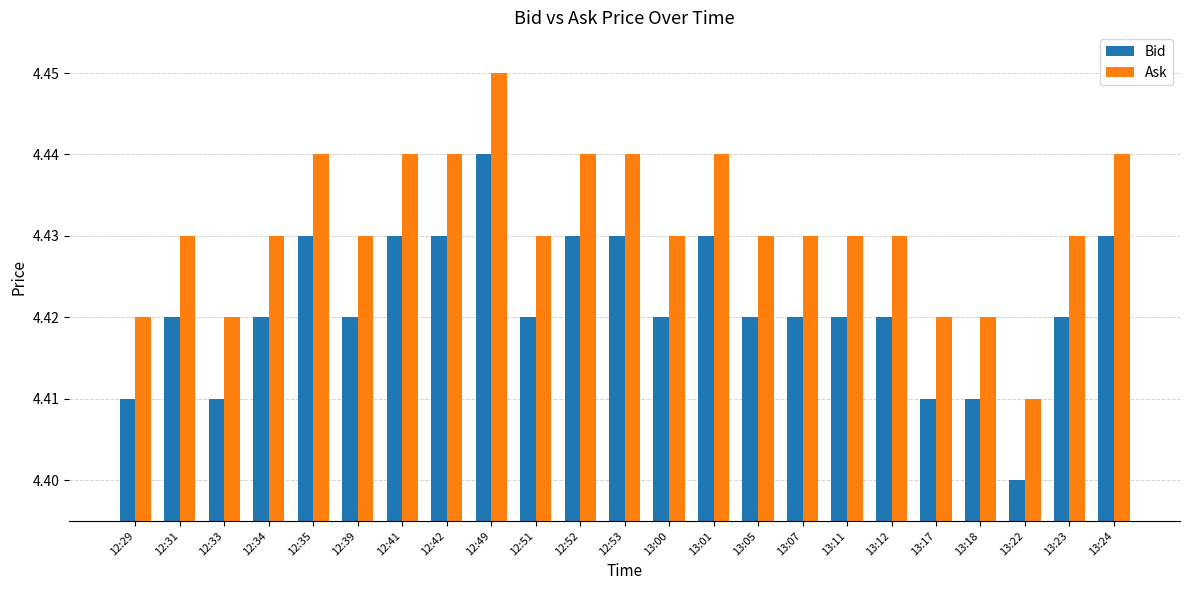

What position from the right is 13:11?

7